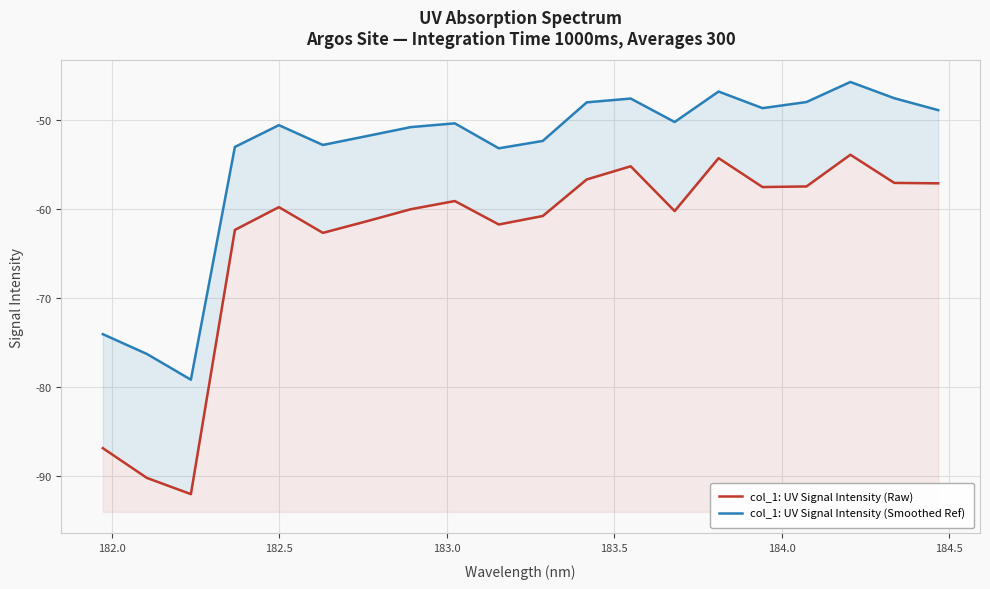

True or false: col_1: UV Signal Intensity (Raw) and col_1: UV Signal Intensity (Smoothed Ref) intersect in this chart.

False